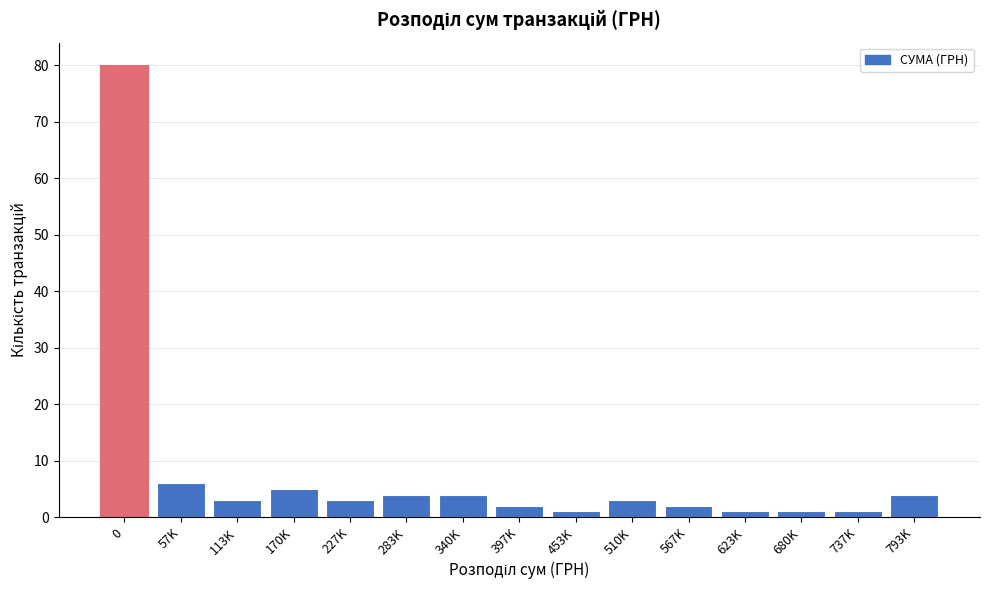

Reading left to right, transcribe all the data shown in this chart.

80	6	3	5	3	4	4	2	1	3	2	1	1	1	4